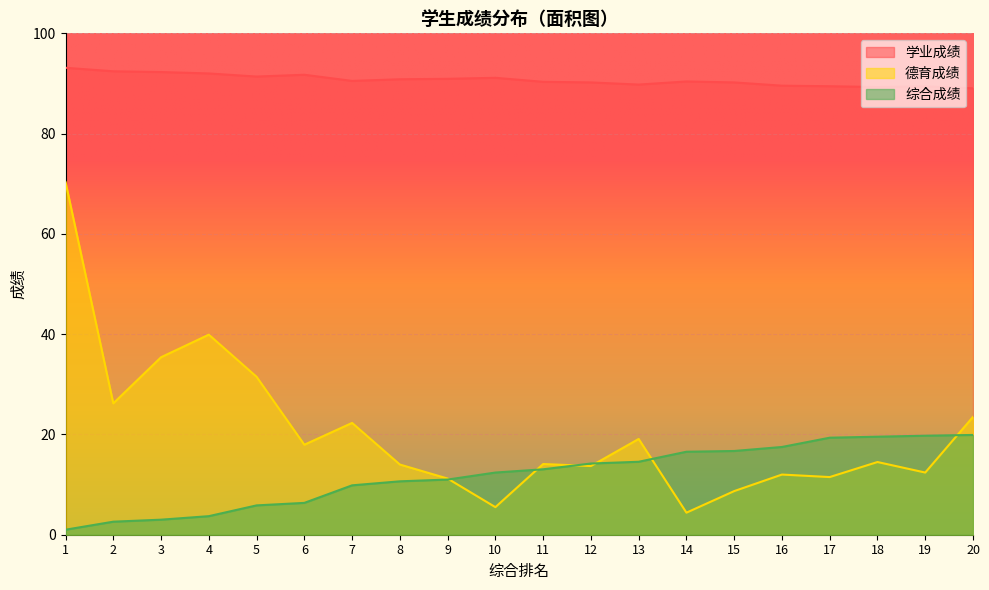

Is the value of 学业成绩 at 11 greater than the value of 综合成绩 at 20?

Yes